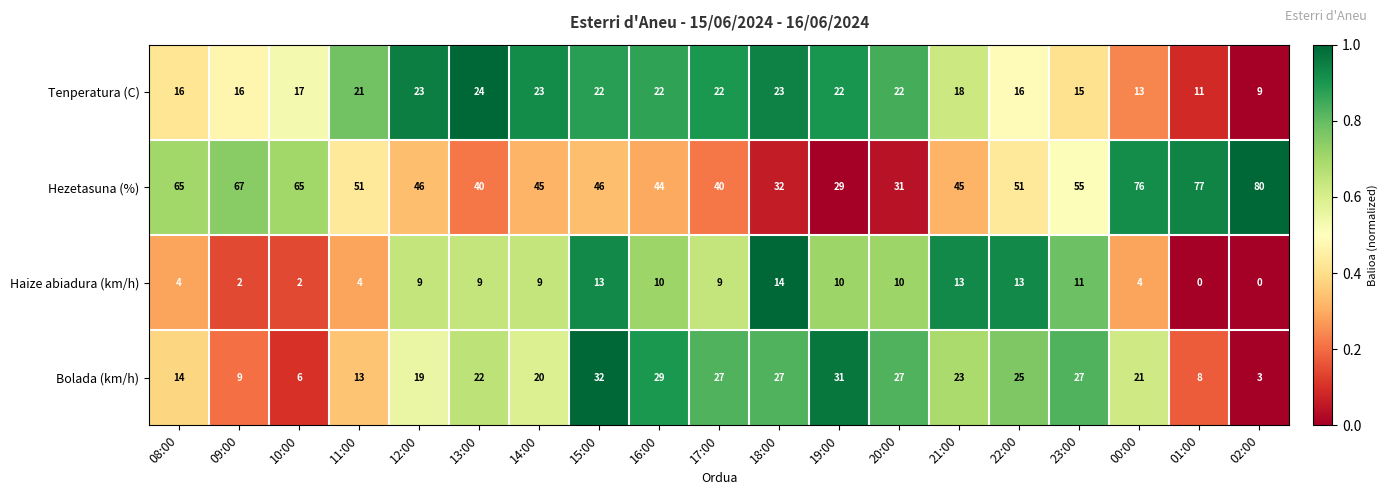

What is the total value across all series at 08:00?

99